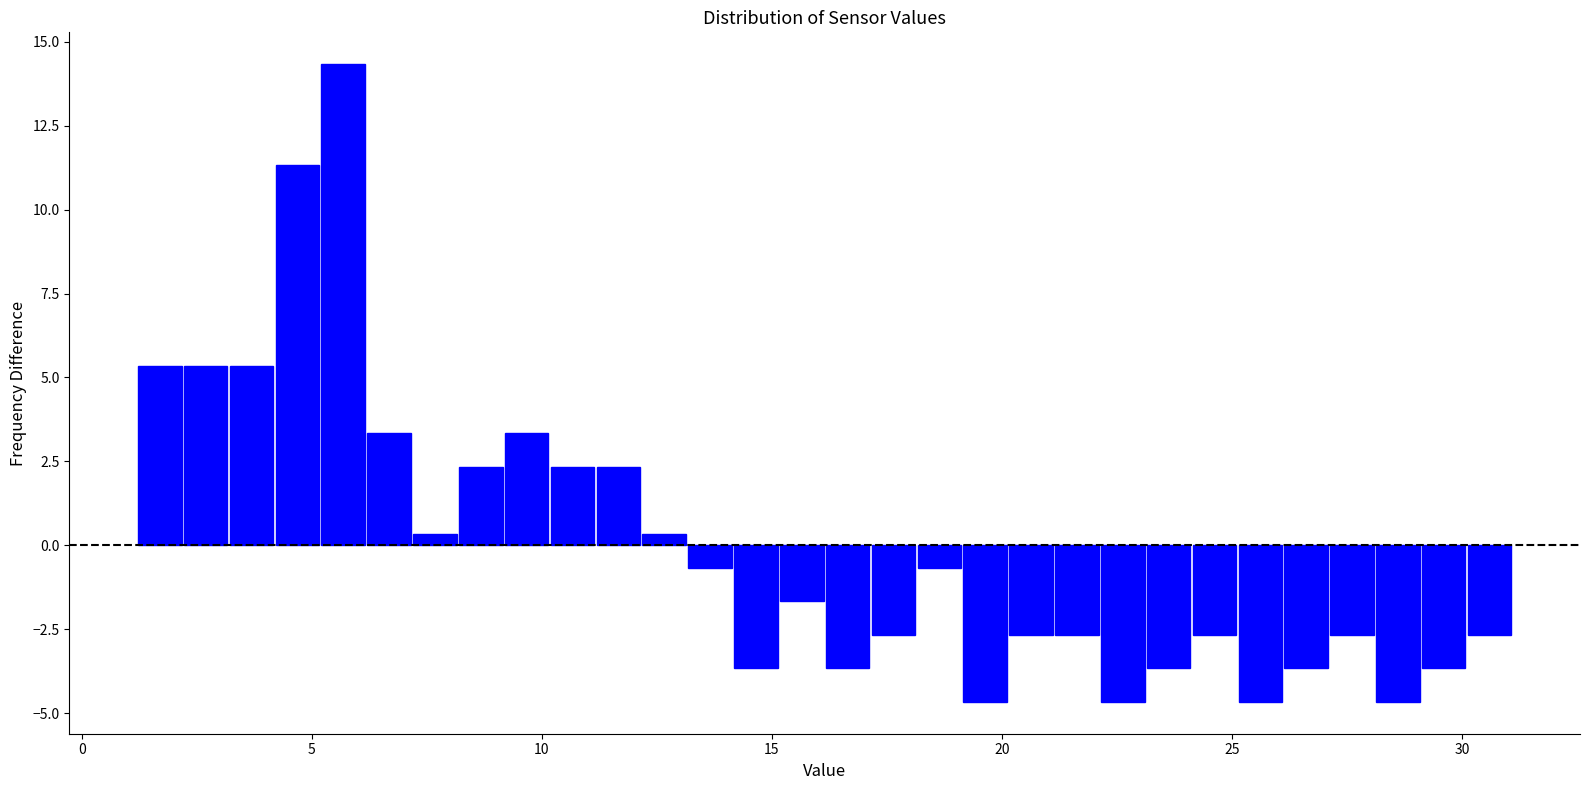

Around what value on the x-axis is the tallest bar? Give the approximate position of its centre, as read against the axis.

5.5